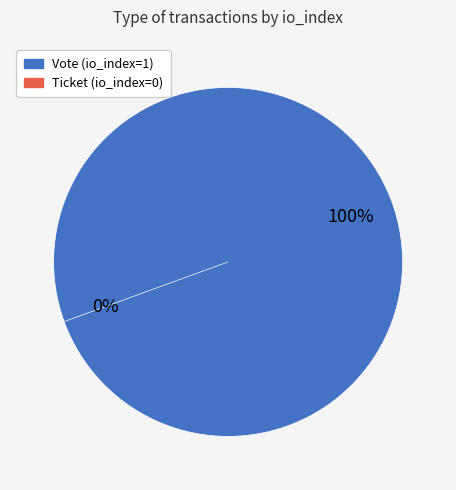

The Vote slice represents 100% of the pie. True or false?

True